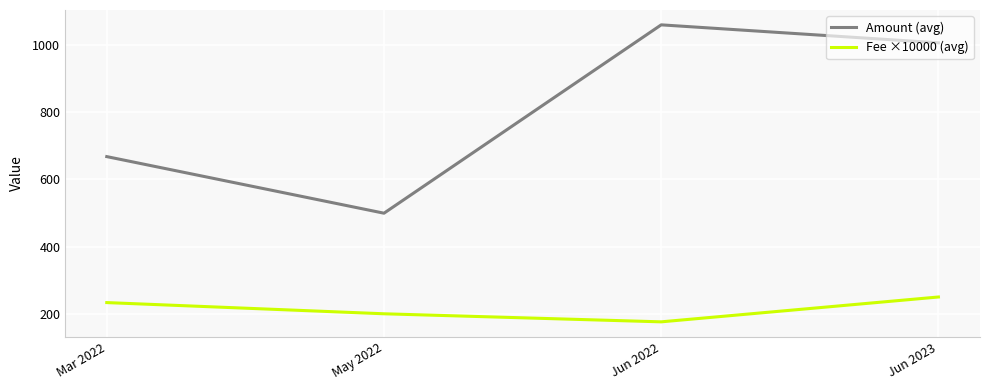

True or false: Fee ×10000 (avg) and Amount (avg) intersect in this chart.

False